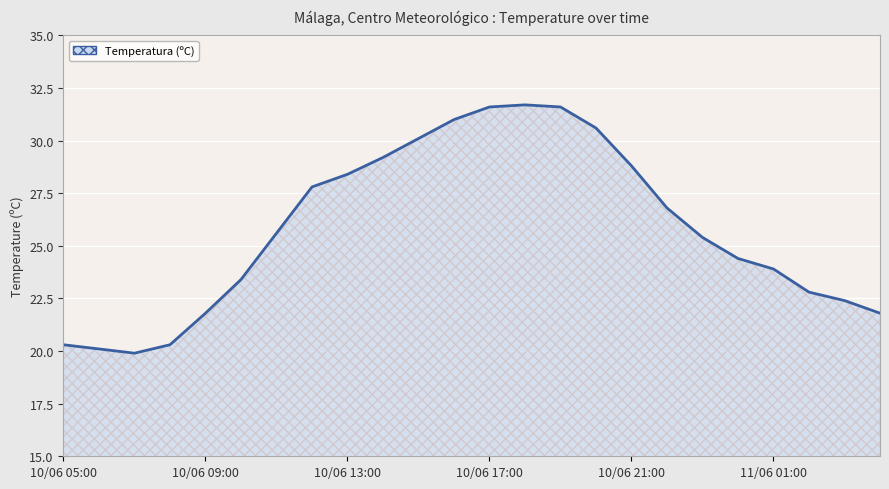

What is the minimum value shown in the chart?

19.9